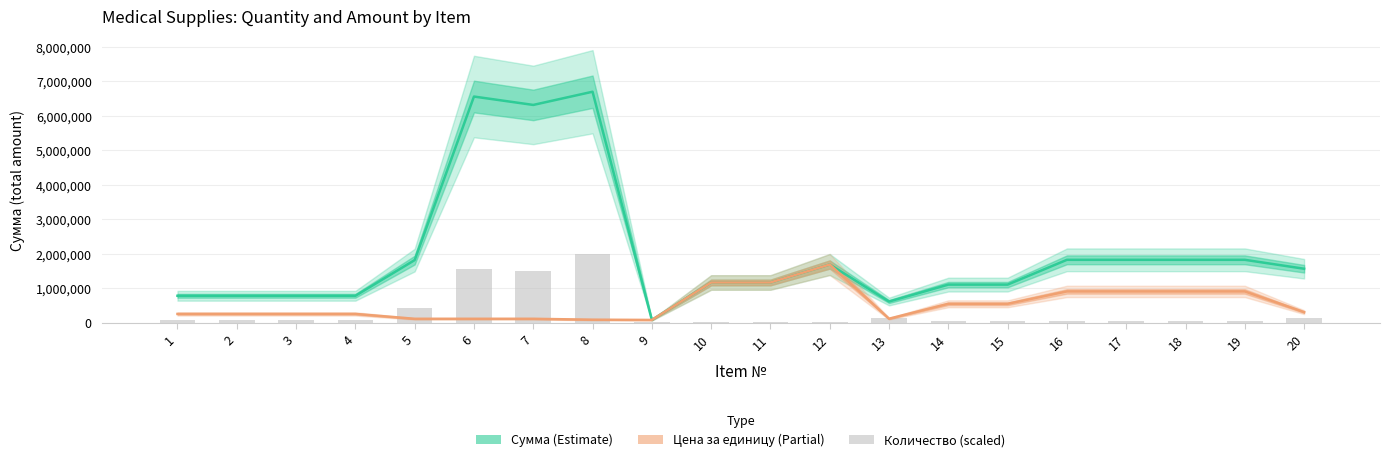

Reading left to right, what are all the values shown in this chart?

Сумма (Estimate): 788634.0	788634.0	788635.0	788635.0	1822623.0	6561442.0	6318426.0	6701040.0	88535.0	1173942.0	1173942.0	1694865.0	621909.0	1112449.0	1112449.0	1830790.0	1830790.0	1830790.0	1830790.0	1572243.0
Цена за единицу (Partial): 262878.0	262878.0	262878.0	262878.0	121508.0	121508.0	121508.0	95729.0	88535.0	1173942.0	1173942.0	1694865.0	124381.0	556224.0	556224.0	915395.0	915395.0	915395.0	915395.0	314448.0
Количество (scaled): 86156.2	86156.2	86156.2	86156.2	430781.1	1550812.1	1493374.6	2010312.0	28718.7	28718.7	28718.7	28718.7	143593.7	57437.5	57437.5	57437.5	57437.5	57437.5	57437.5	143593.7